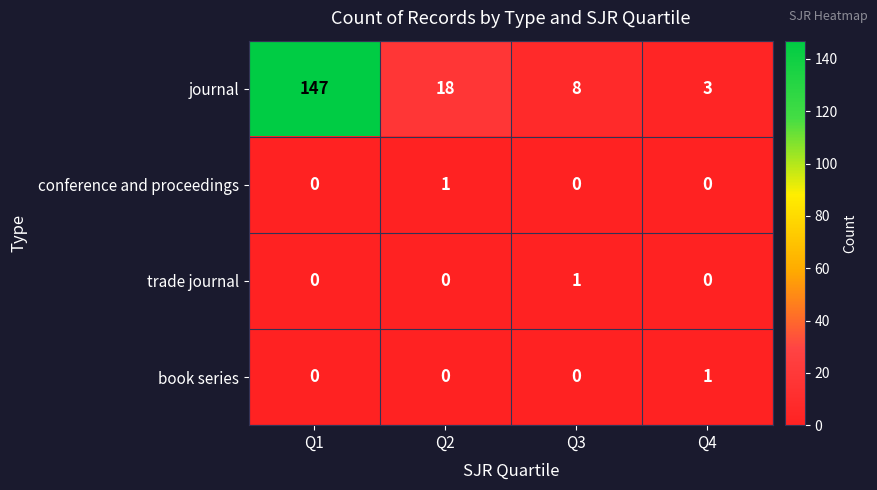

Which series has the widest spread of values?

journal